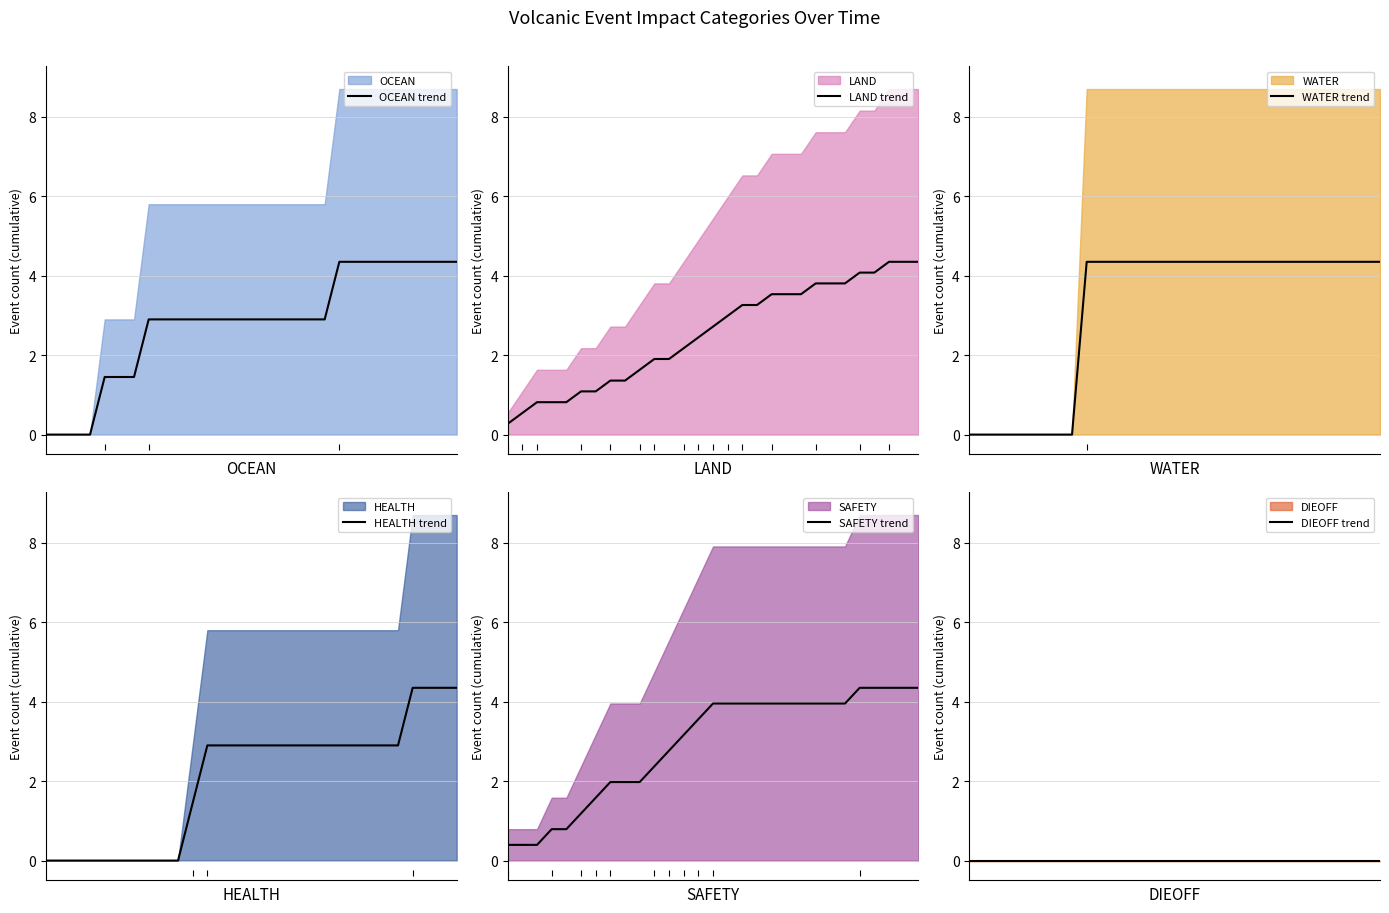

How many distinct data groups are displayed?

6